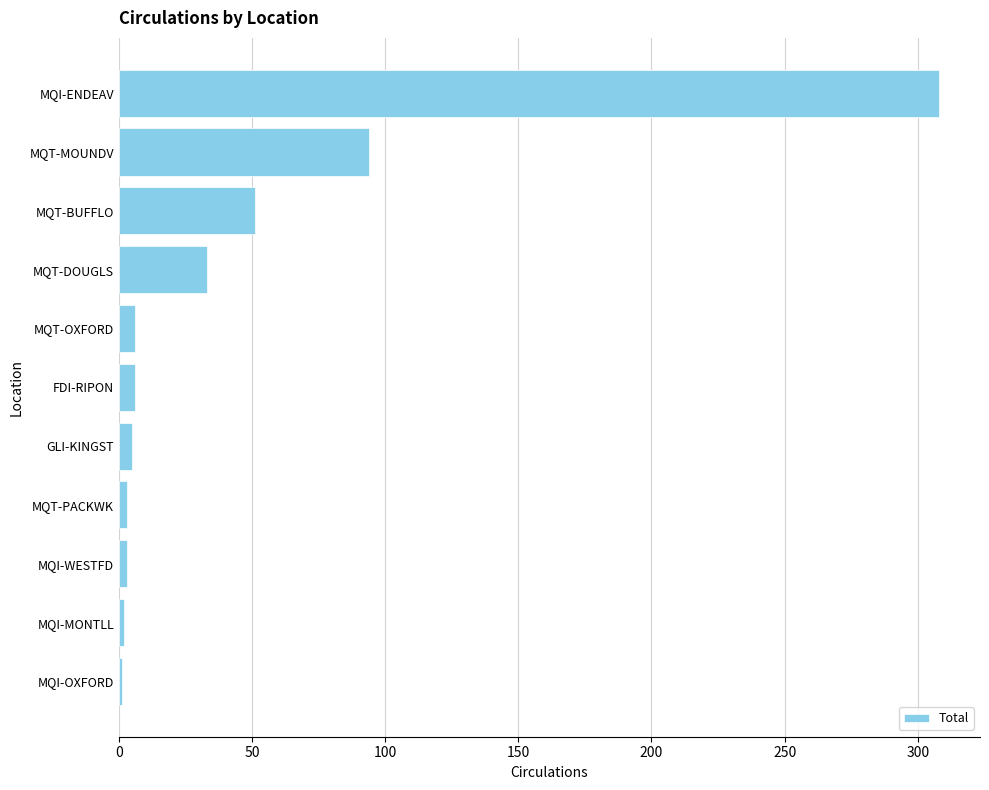

What is the sum of all values?

512